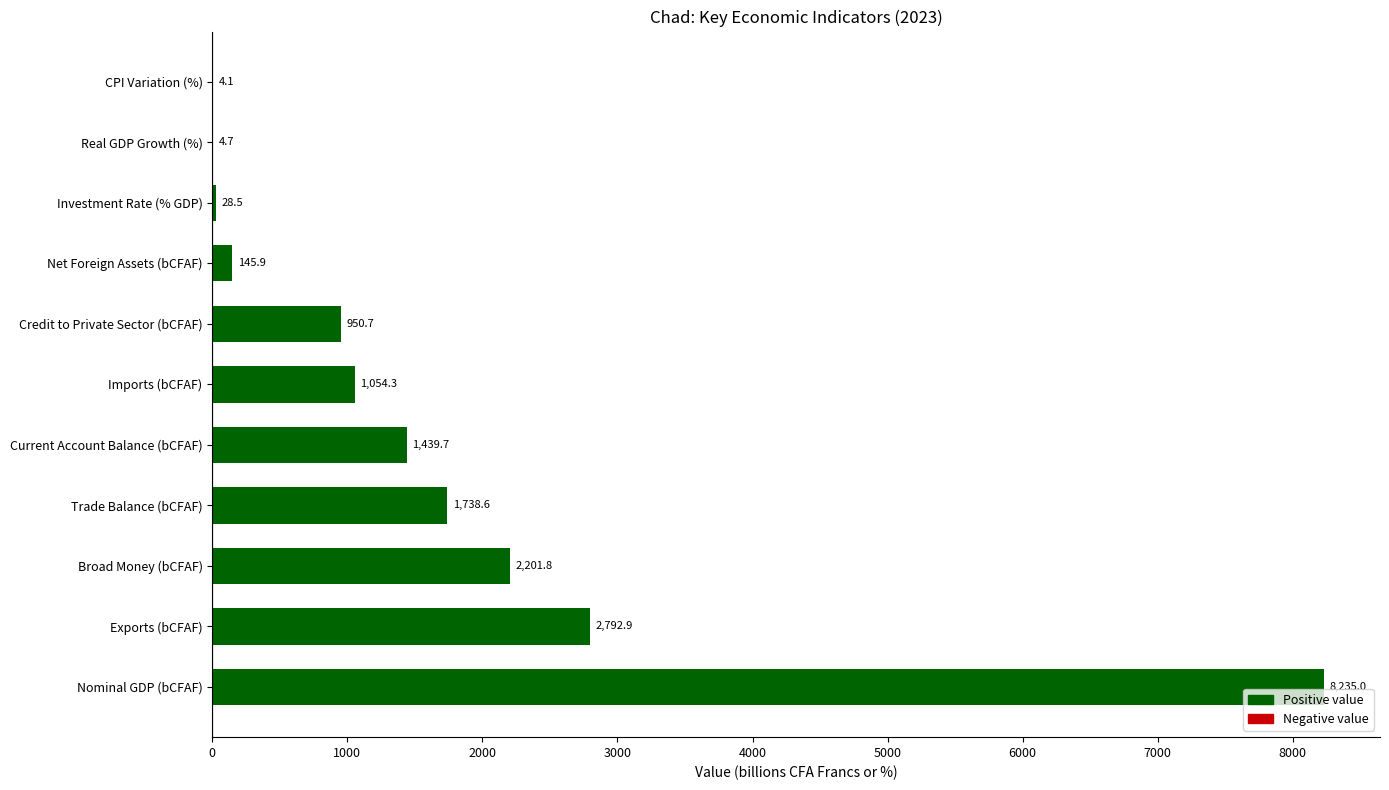

True or false: the data shows 909.2 at Exports (bCFAF).

False